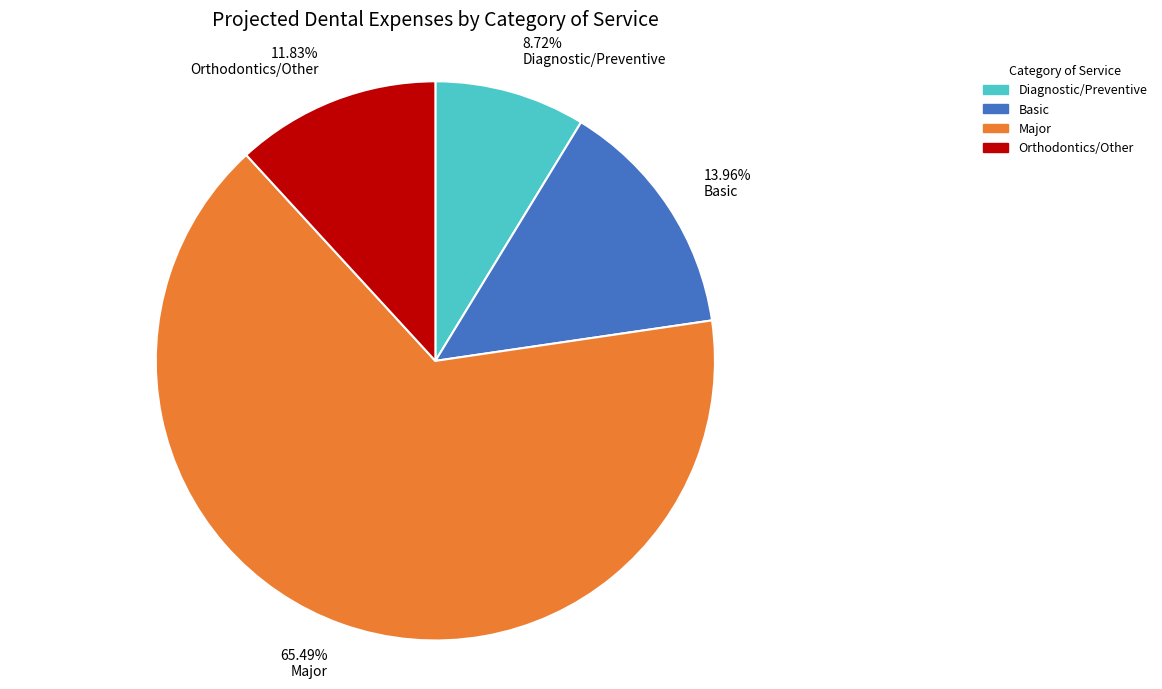

How many segments does this pie chart have?

4